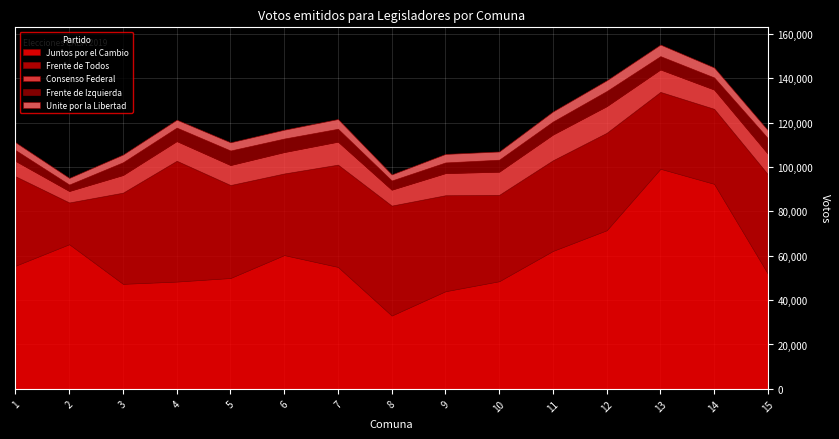

What is the total value across all series at 2?

95085